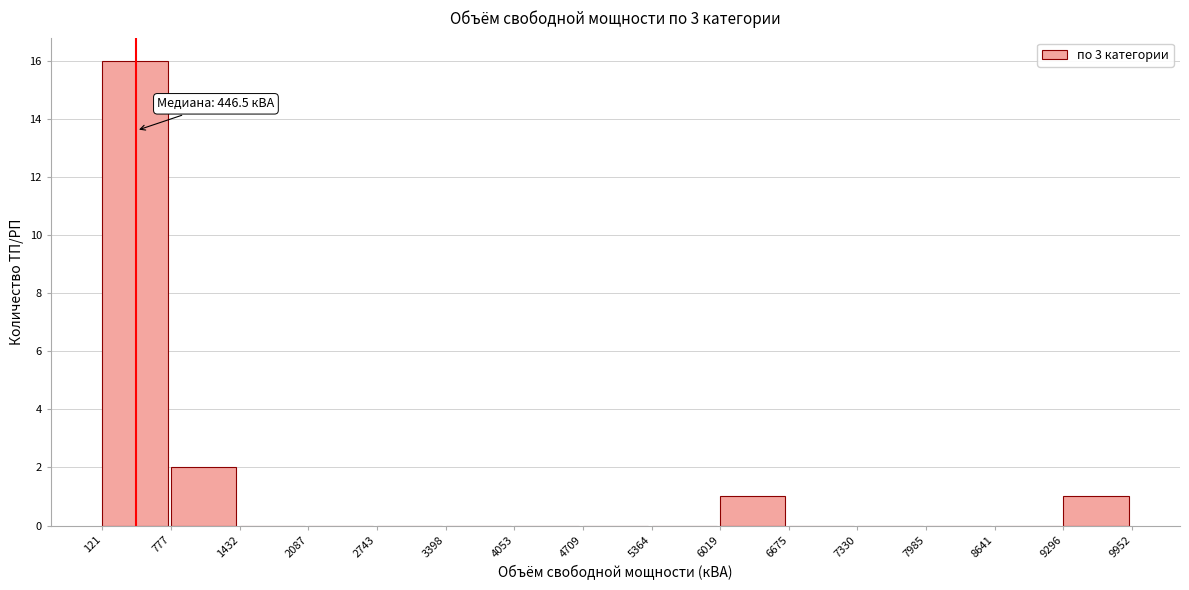

Over which range of the x-axis is the bar tallest?

121 to 777